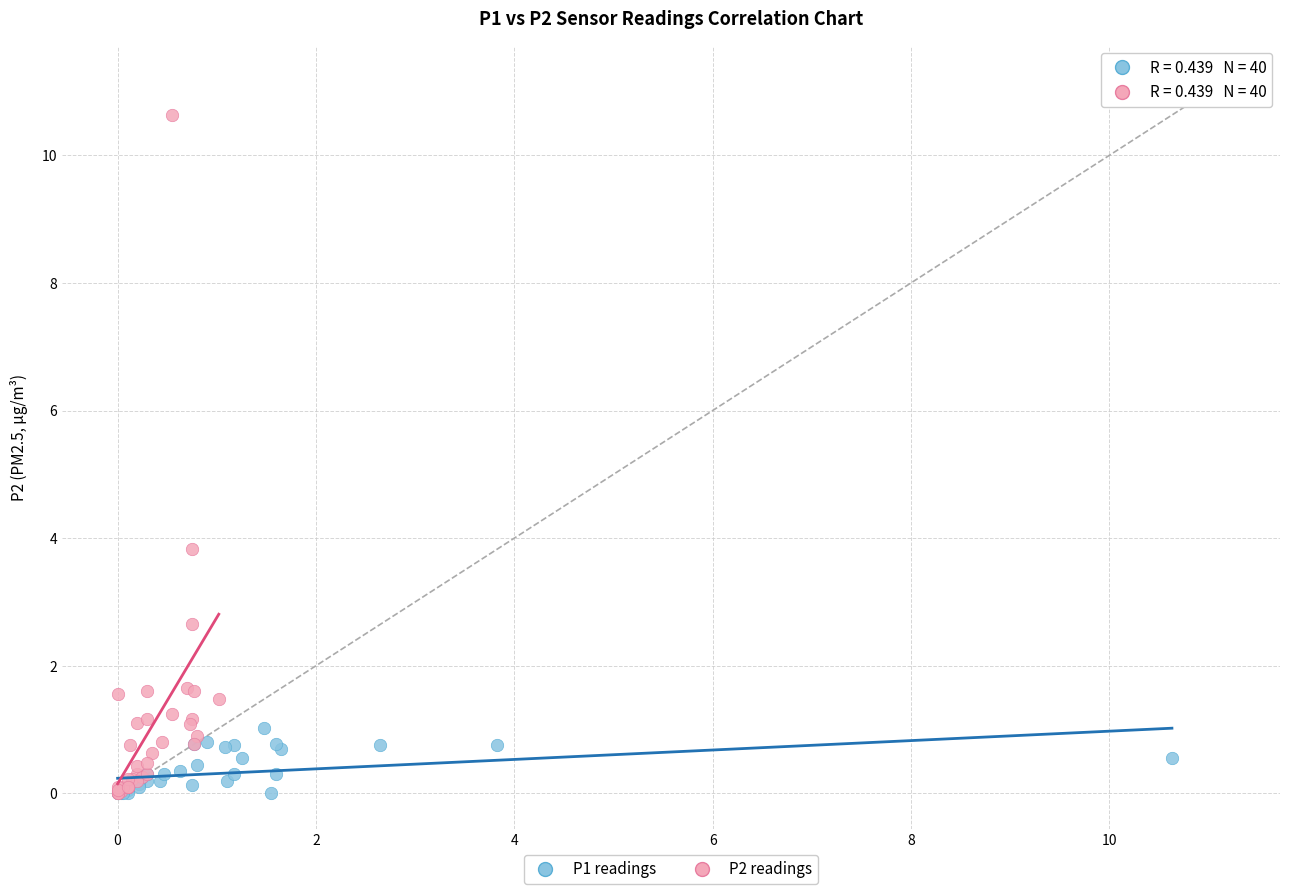

Which series has the widest spread of Y values?

P2 readings